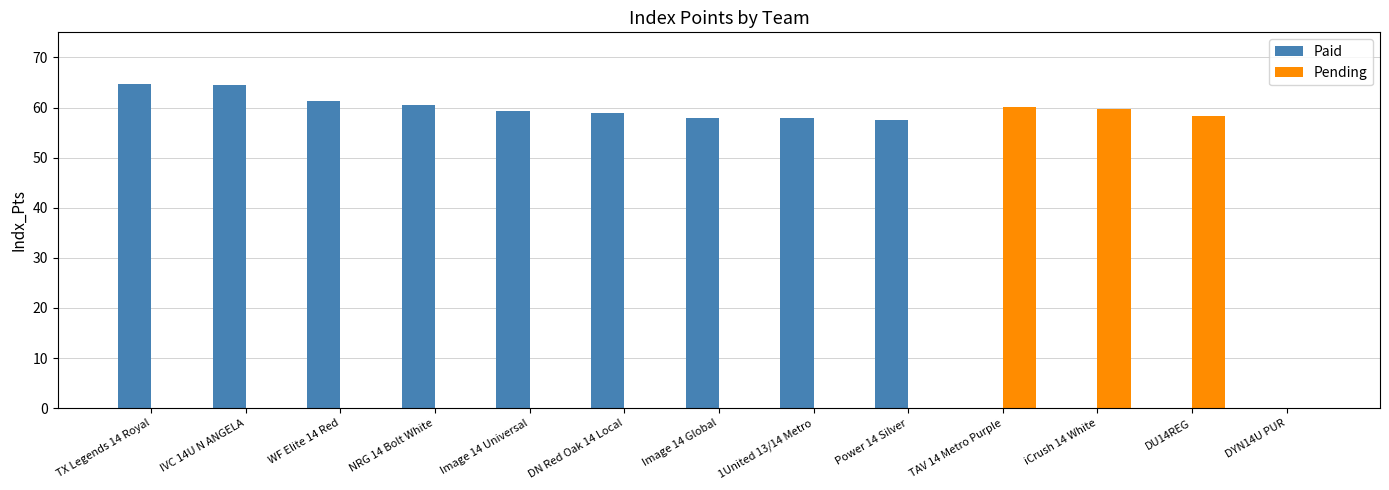

What is the total value across all series at WF Elite 14 Red?

61.2